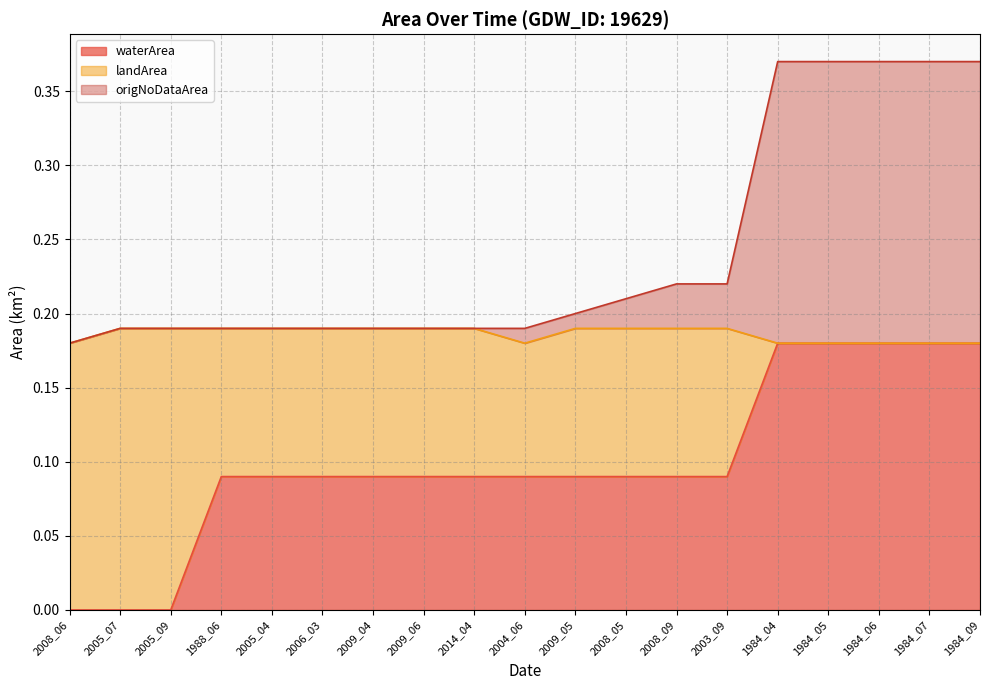

True or false: origNoDataArea and waterArea intersect in this chart.

False